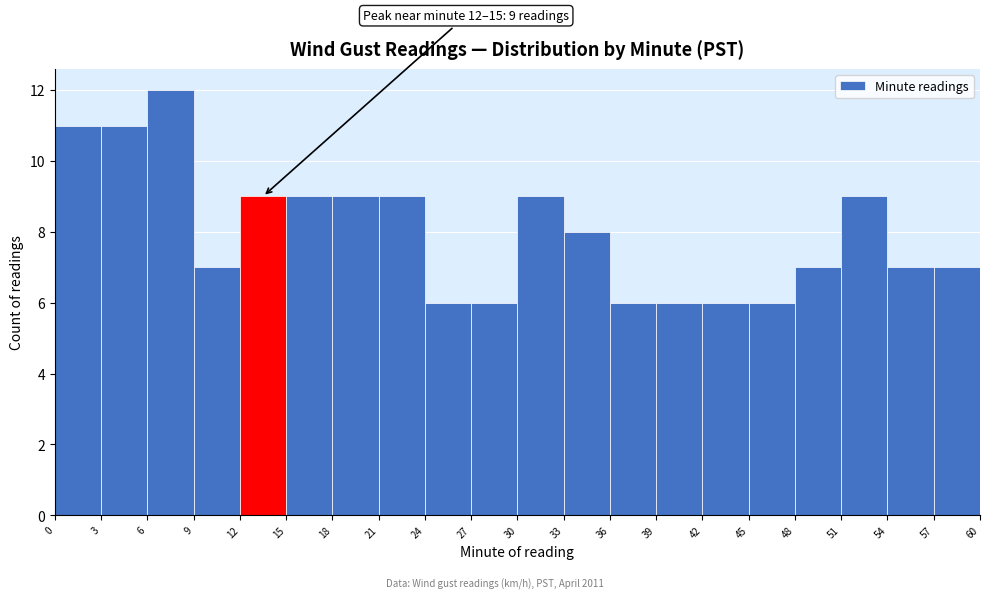

Over which range of the x-axis is the bar tallest?

6 to 9